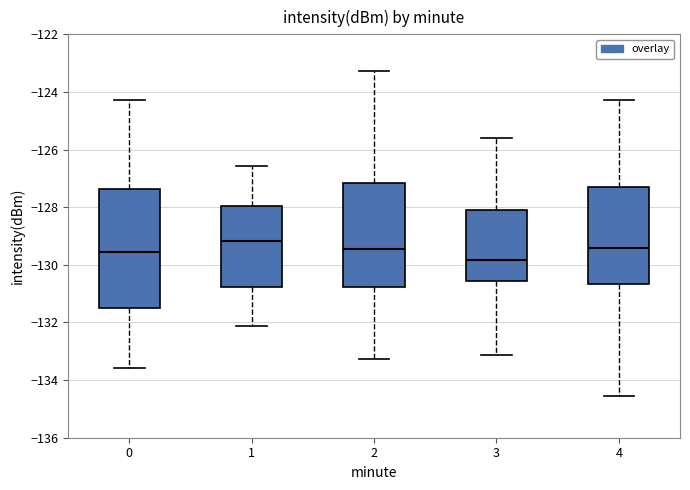

Reading left to right, transcribe this box plot: for each box, give where its median line is, the range the box spans, and where its two whiskers end, as read against the y-axis. The values are not printed on the chart, so give them approximately, as read against the axis.

0: median -129.6, box -131.4 to -127.4, whiskers -133.6 to -124.2
1: median -129.2, box -130.8 to -128.0, whiskers -132.2 to -126.6
2: median -129.4, box -130.8 to -127.2, whiskers -133.2 to -123.2
3: median -129.8, box -130.6 to -128.2, whiskers -133.2 to -125.6
4: median -129.4, box -130.6 to -127.2, whiskers -134.6 to -124.2